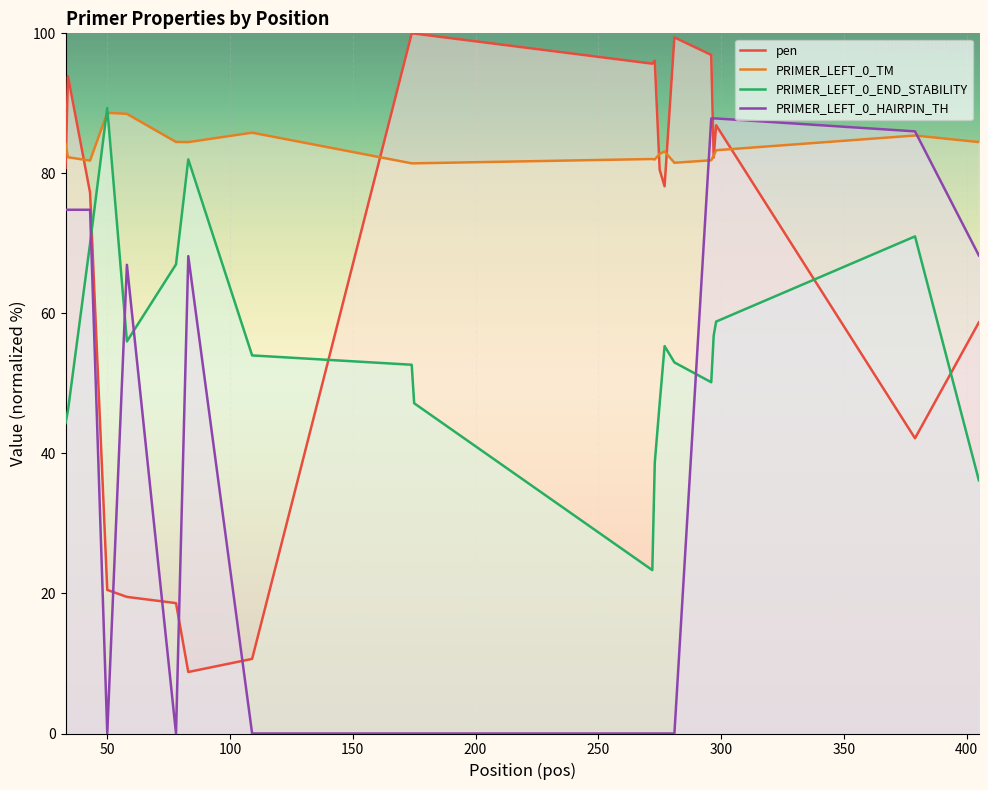

How many positive values does the PRIMER_LEFT_0_HAIRPIN_TH series have?

10